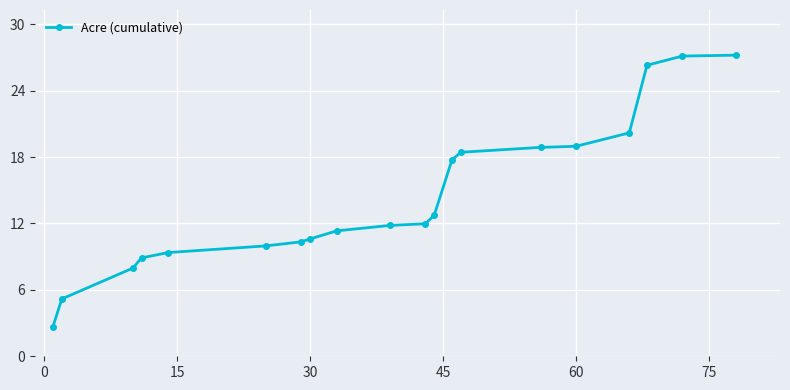

How many data points are less than 11?

8